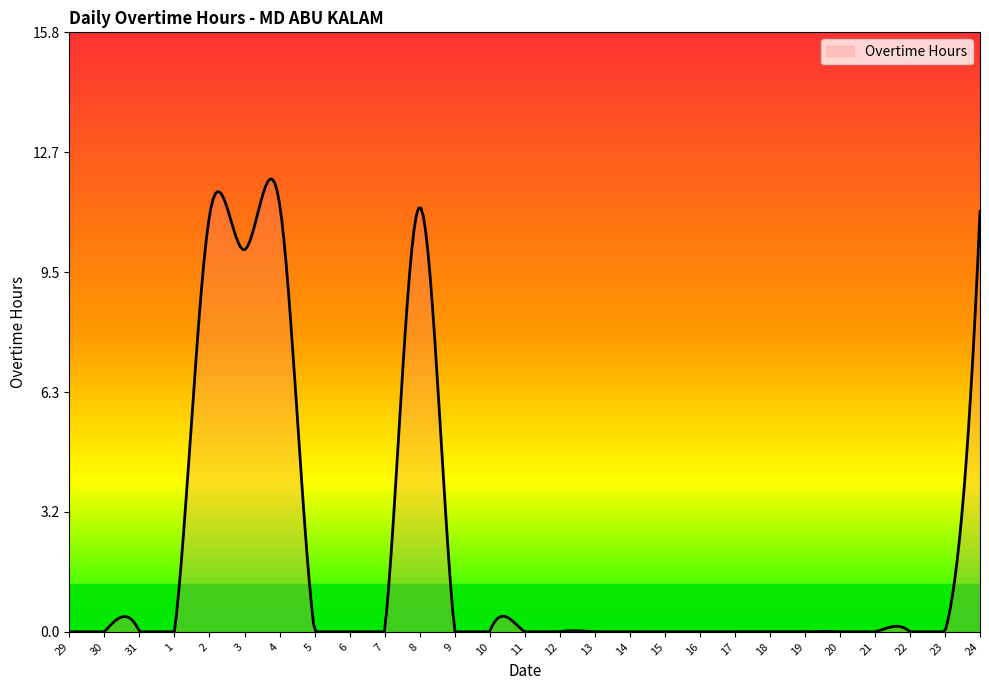

What is the difference between the maximum and minimum values?

12.0